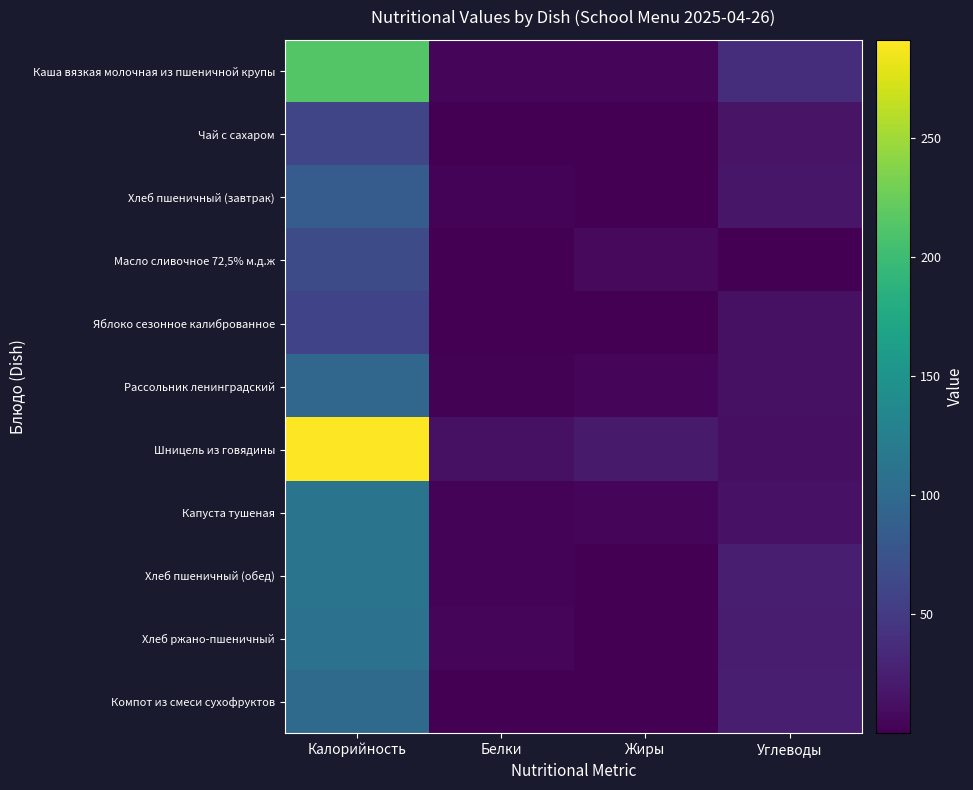

What is the spread (max minus min) of values at Углеводы?

38.1